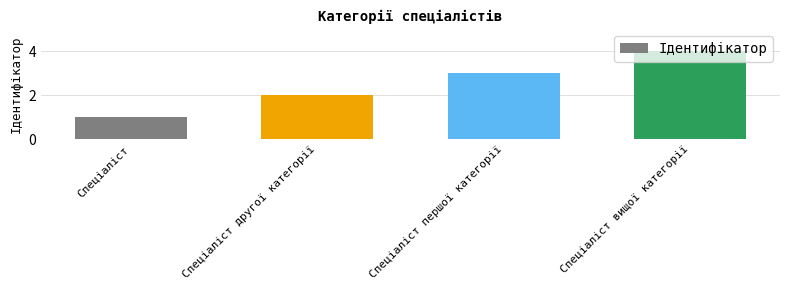

Reading left to right, extract all data points from this chart.

1	2	3	4